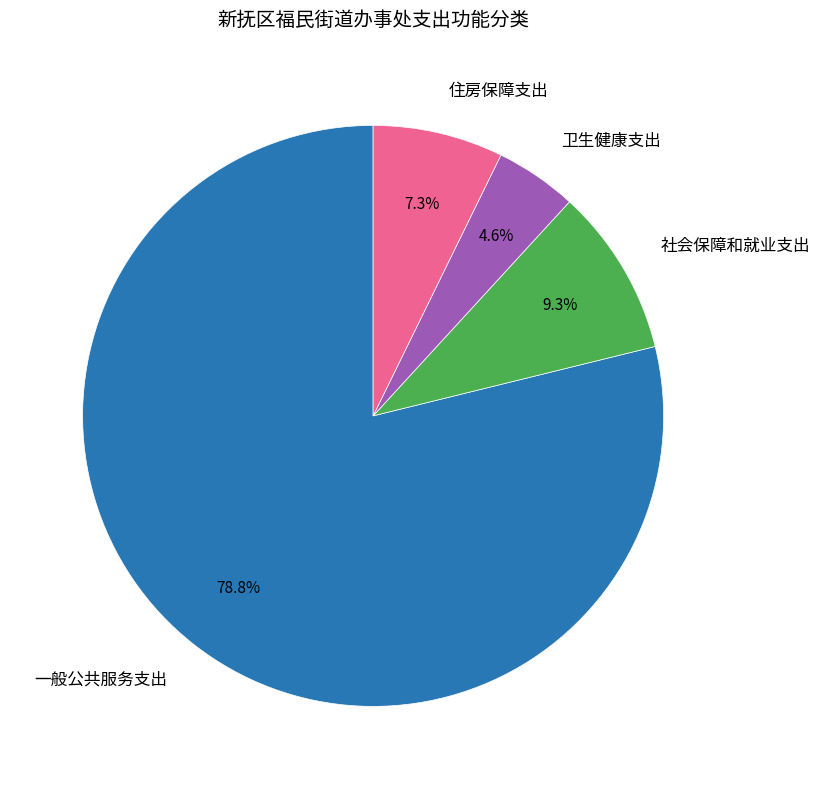

Is there any slice that represents more than half of the pie?

Yes